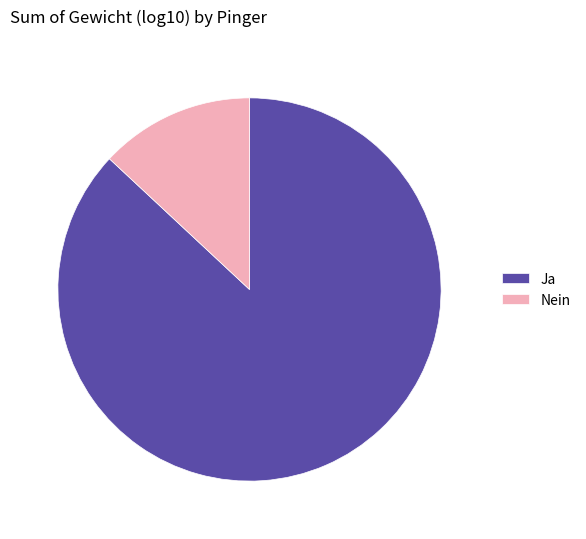

The Nein slice represents 13% of the pie. True or false?

True